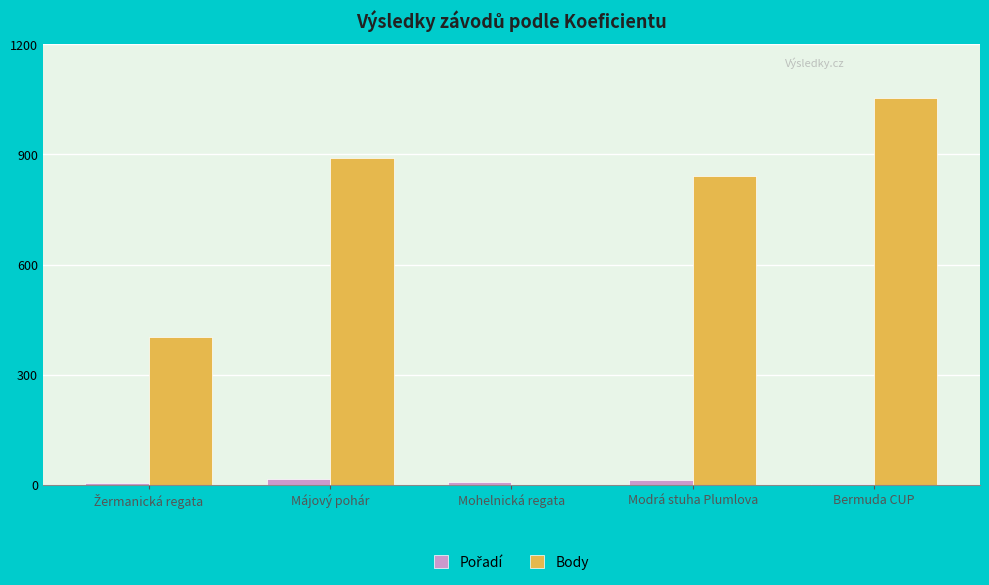

At which category is the sum across all series the highest?

Bermuda CUP